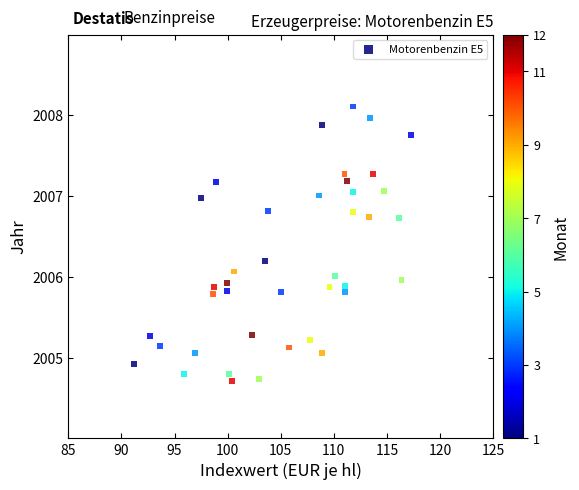

What is the range of Y values (max minus min)?

3.4